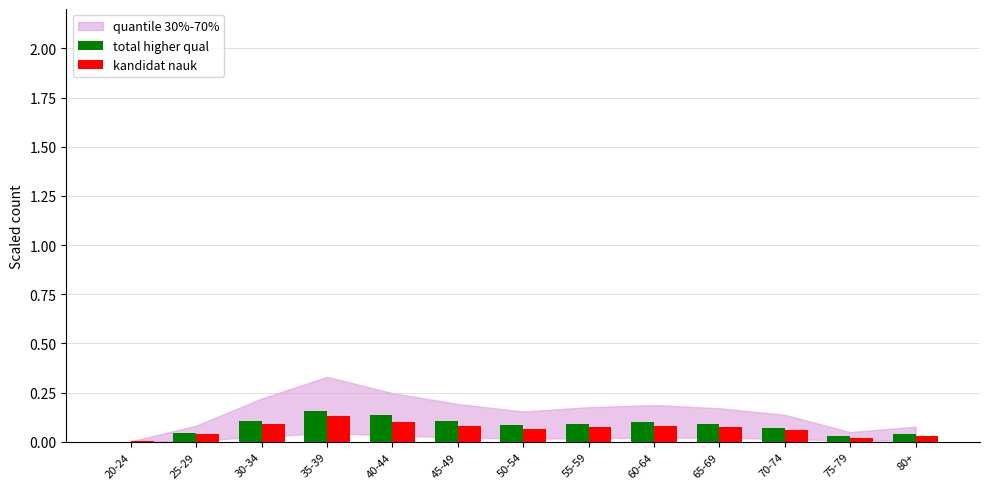

Is it true that kandidat nauk equals 0.1 at 70-74?

True